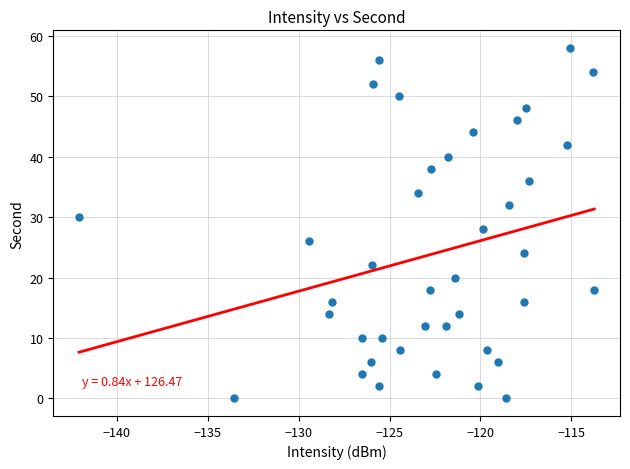

What is the range of Y values (max minus min)?

58